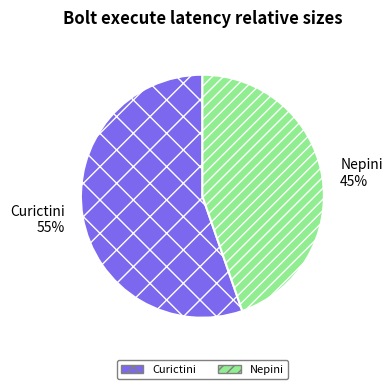

Combined, do Curictini and Nepini account for over 50%?

Yes